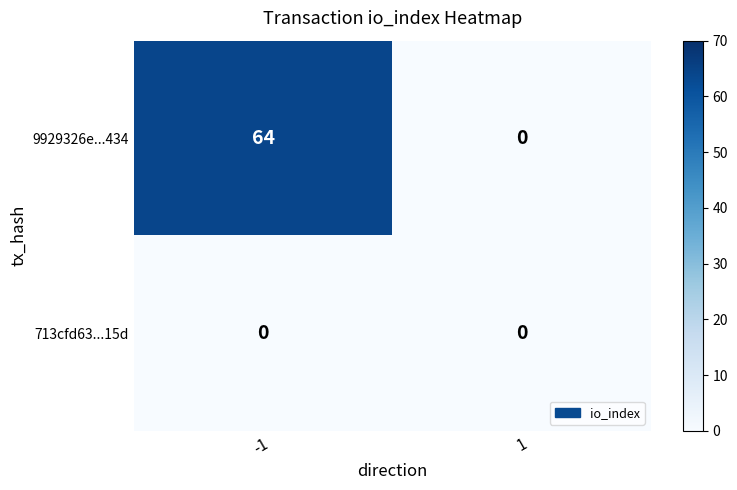

What is the greatest value displayed?

64